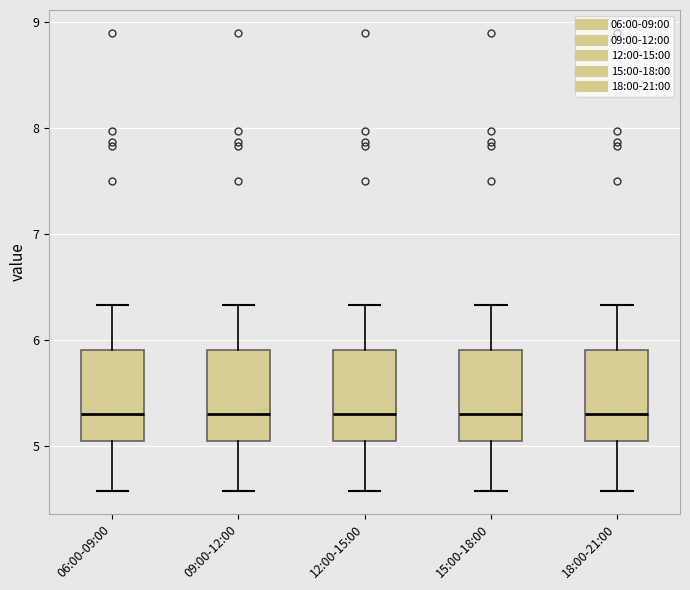

Where is the lower edge of the box for 09:00-12:00 on the y-axis? The values are not printed on the chart, so give them approximately, as read against the axis.

5.1